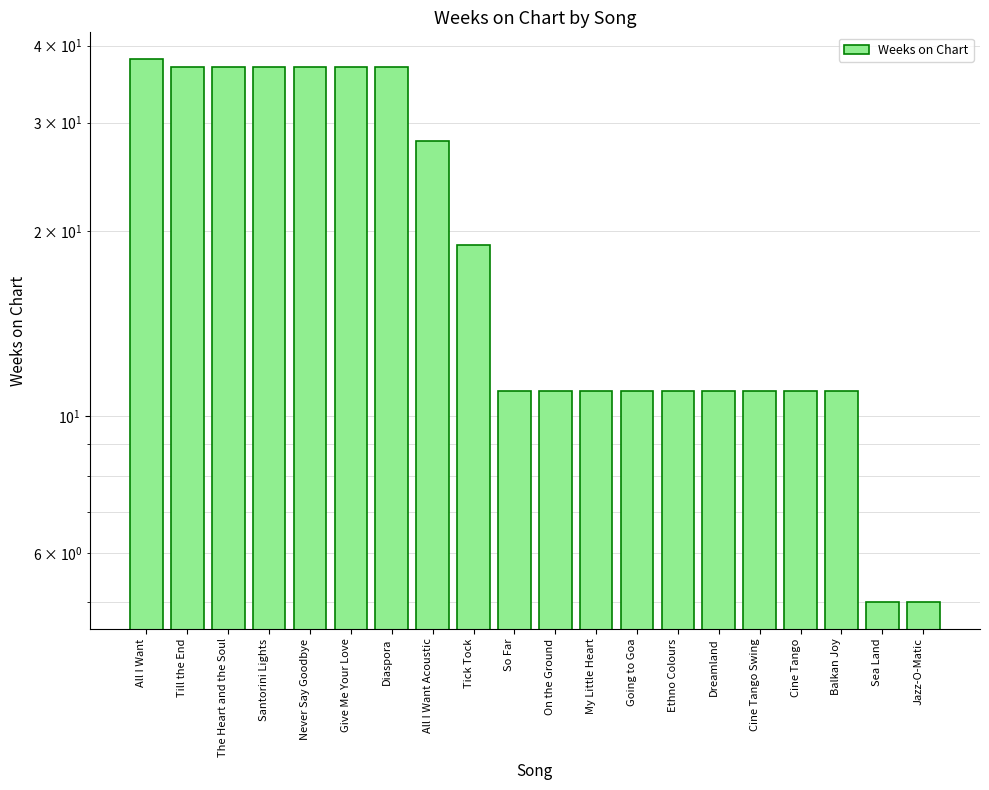

Which category has the lowest value across all series?

Sea Land